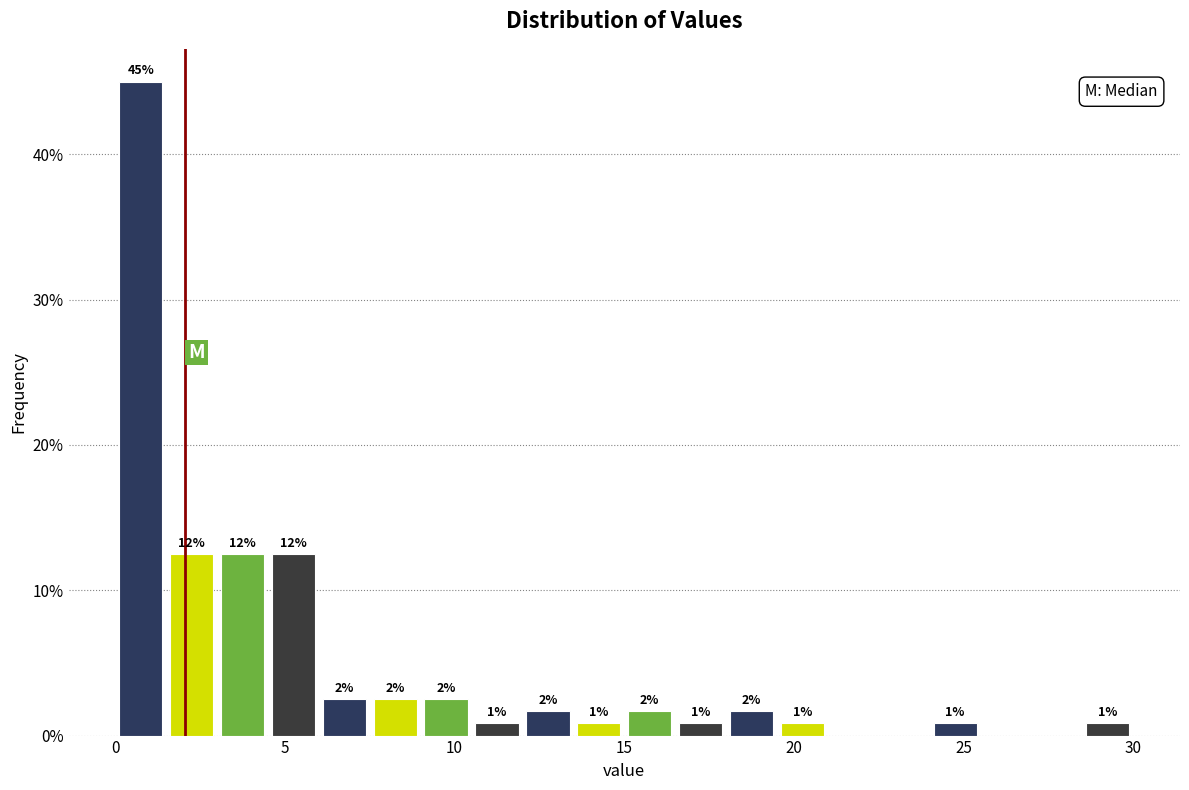

Read against the x-axis, roughly where is the centre of the tallest bar?

1.0